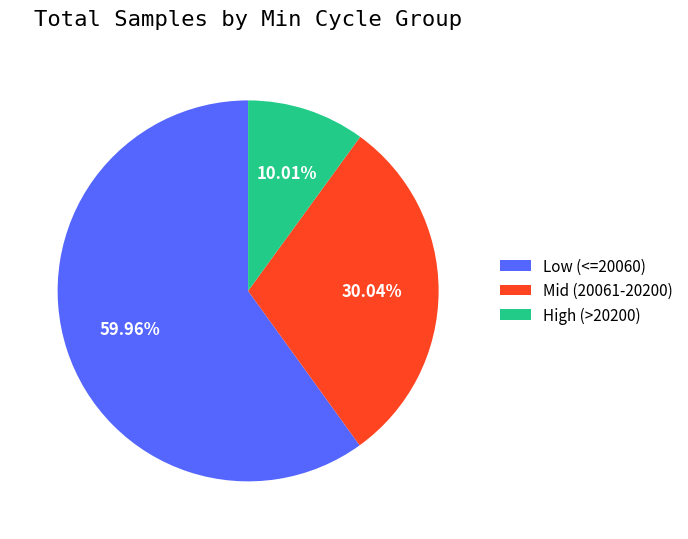

Which category has the smallest portion of the pie?

High (>20200)